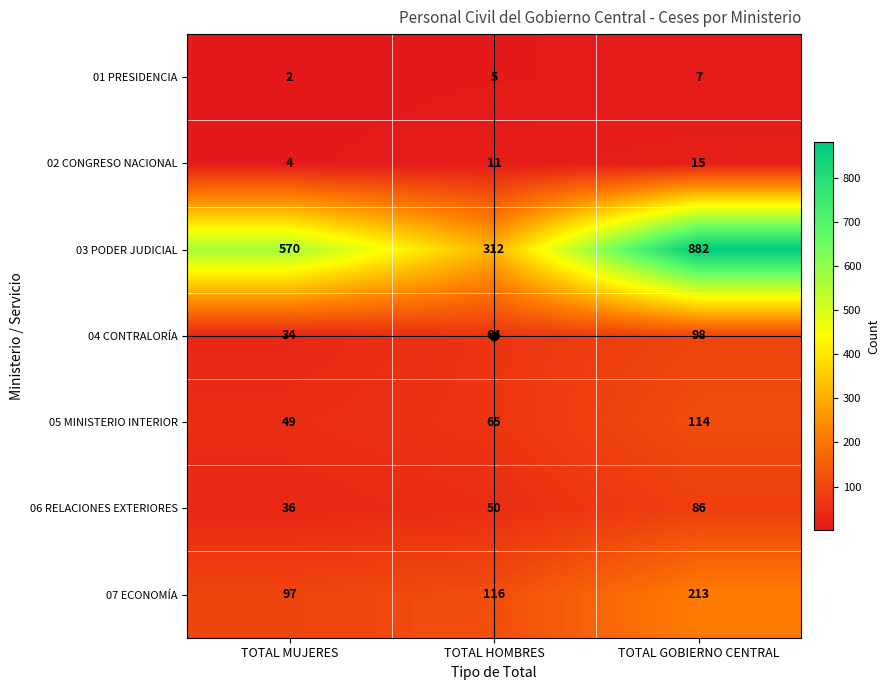

Is the value of 01 PRESIDENCIA at TOTAL GOBIERNO CENTRAL greater than the value of 05 MINISTERIO INTERIOR at TOTAL GOBIERNO CENTRAL?

No